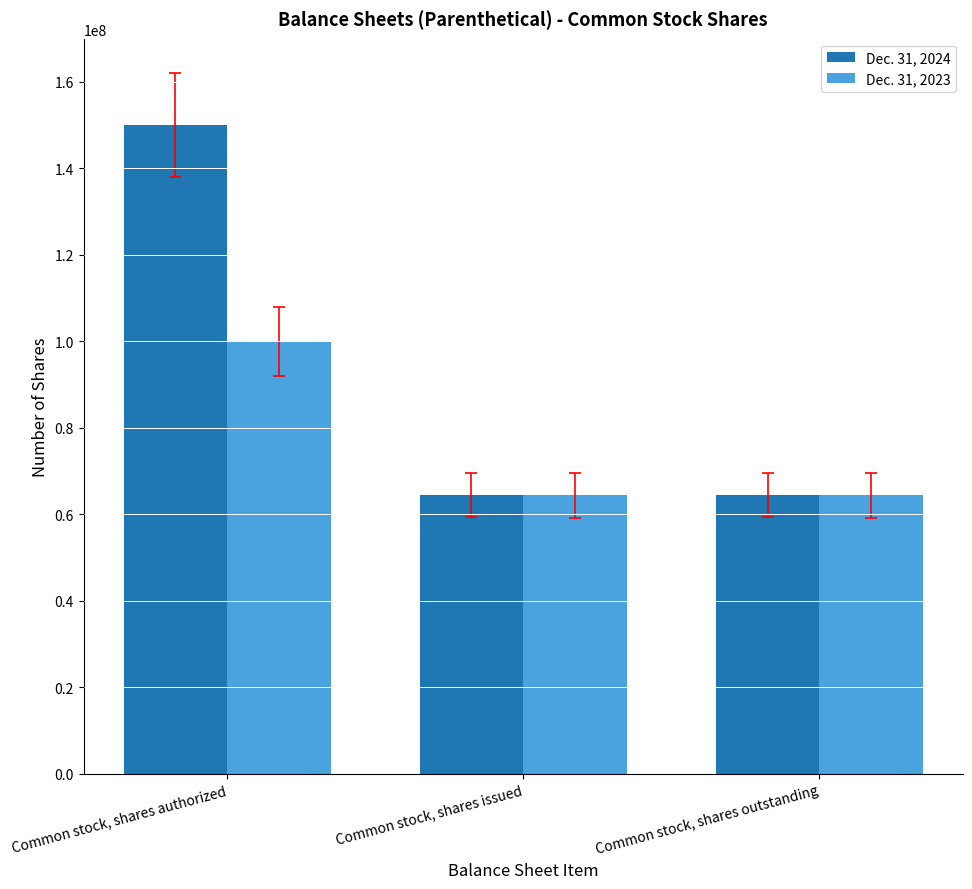

Are the bars horizontal?

No